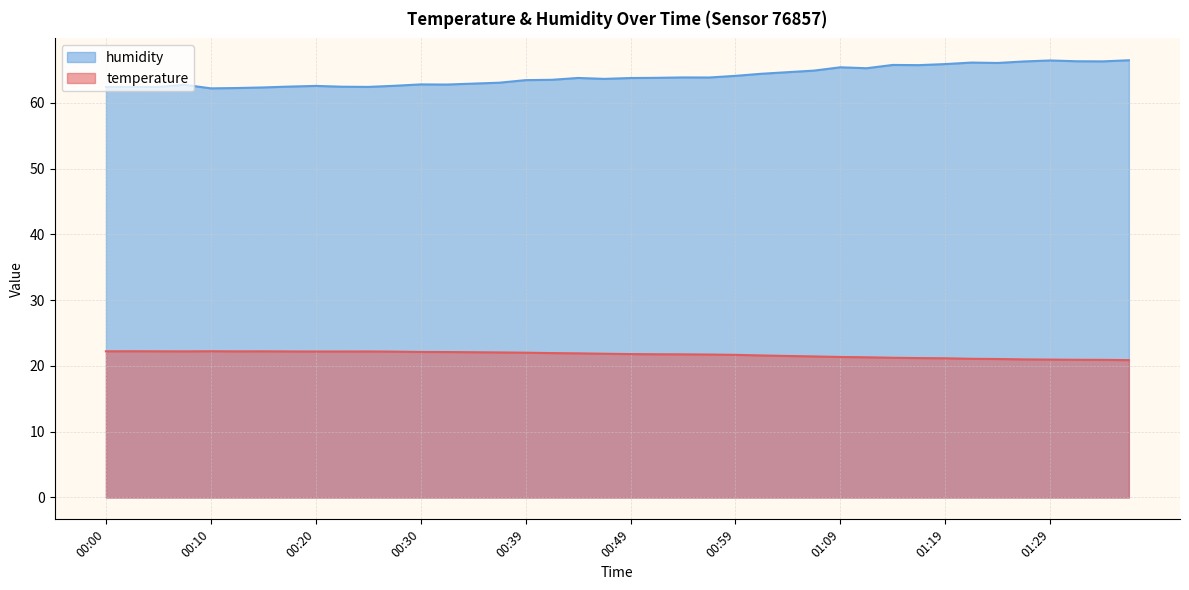

Is it true that humidity equals 62.5 at 00:17?

True